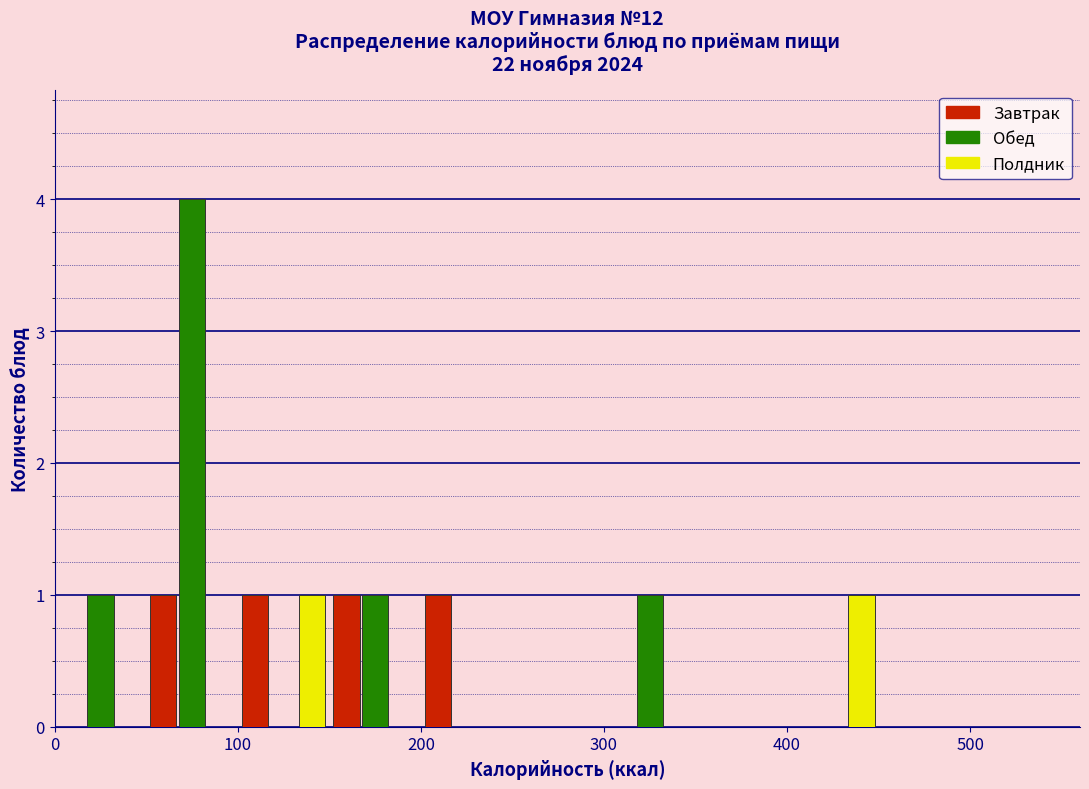

What is the height of the Обед bar covering 150 to 200 on the x-axis? The values are not printed on the chart, so give them approximately, as read against the axis.

1